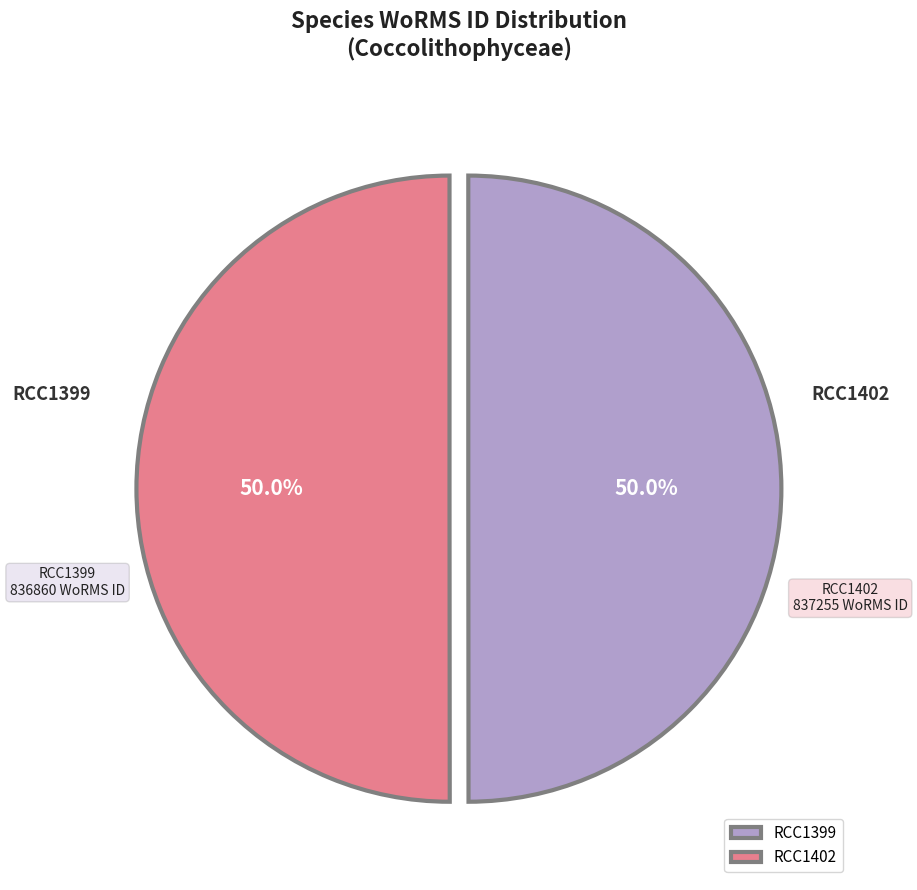

What percentage is NOT represented by RCC1402?

50.0%